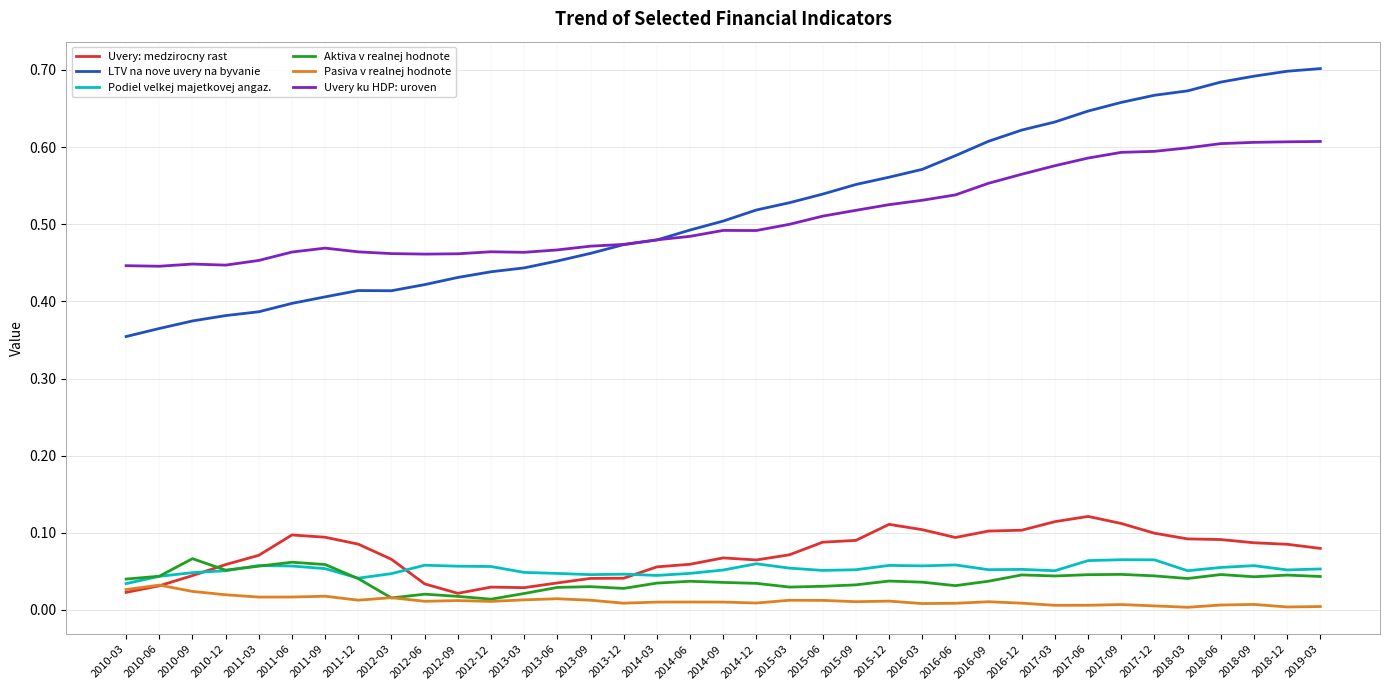

True or false: LTV na nove uvery na byvanie and Pasiva v realnej hodnote intersect in this chart.

False